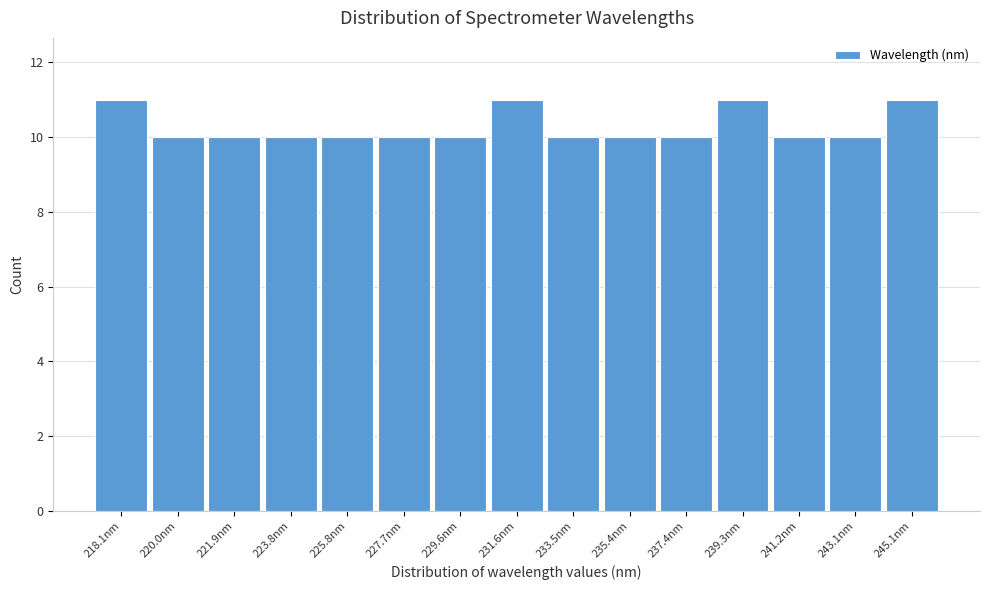

Reading left to right, what are all the values shown in this chart?

11	10	10	10	10	10	10	11	10	10	10	11	10	10	11